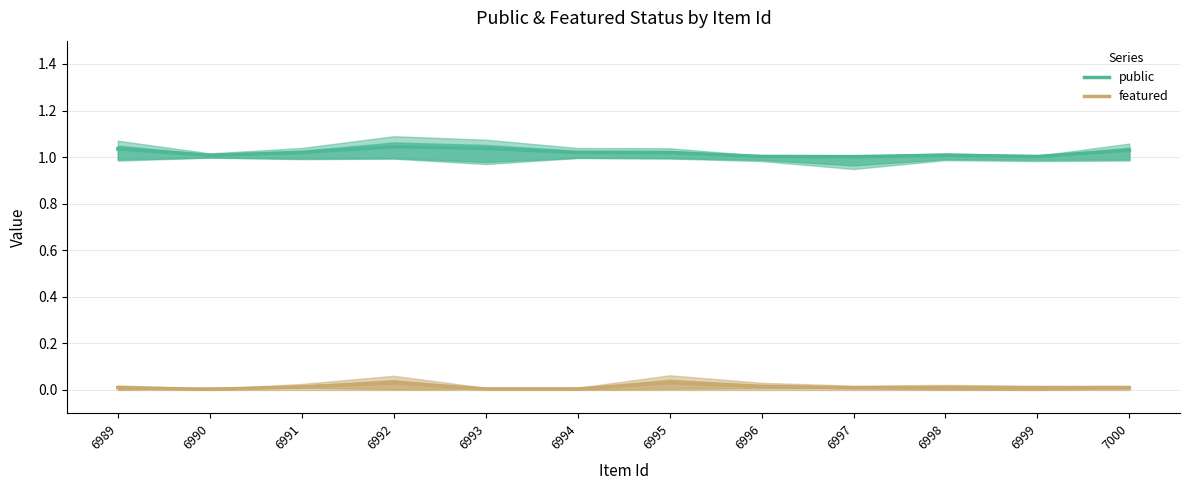

At which category is the sum across all series the highest?

6992